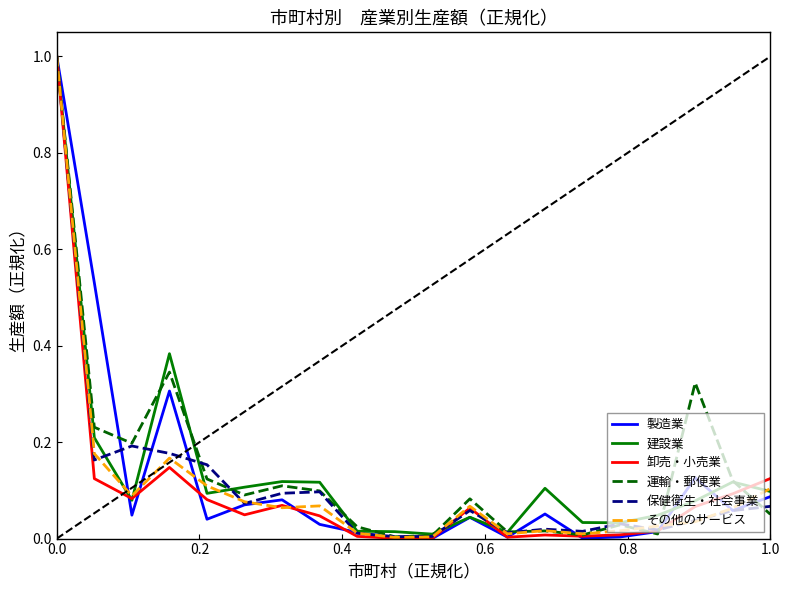

What is the maximum value for 卸売・小売業?

1.0